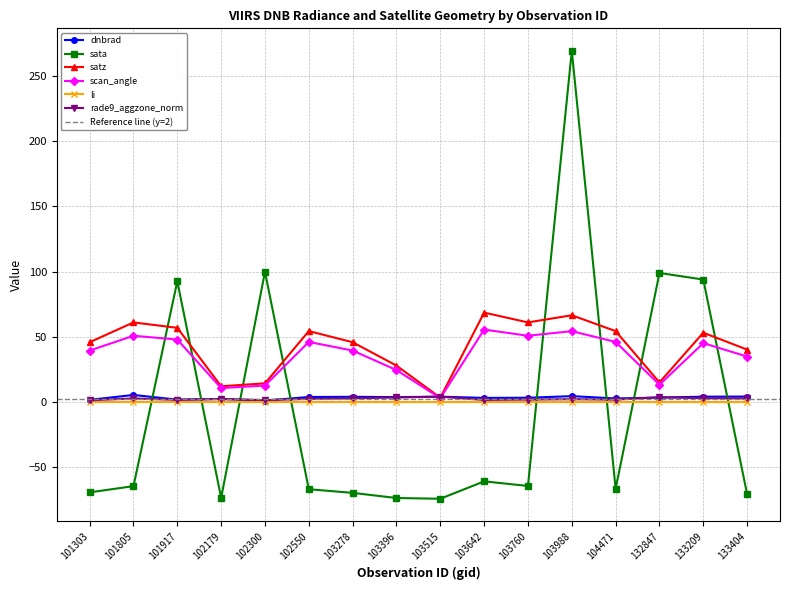

At which category does satz reach its first local valley?

102179